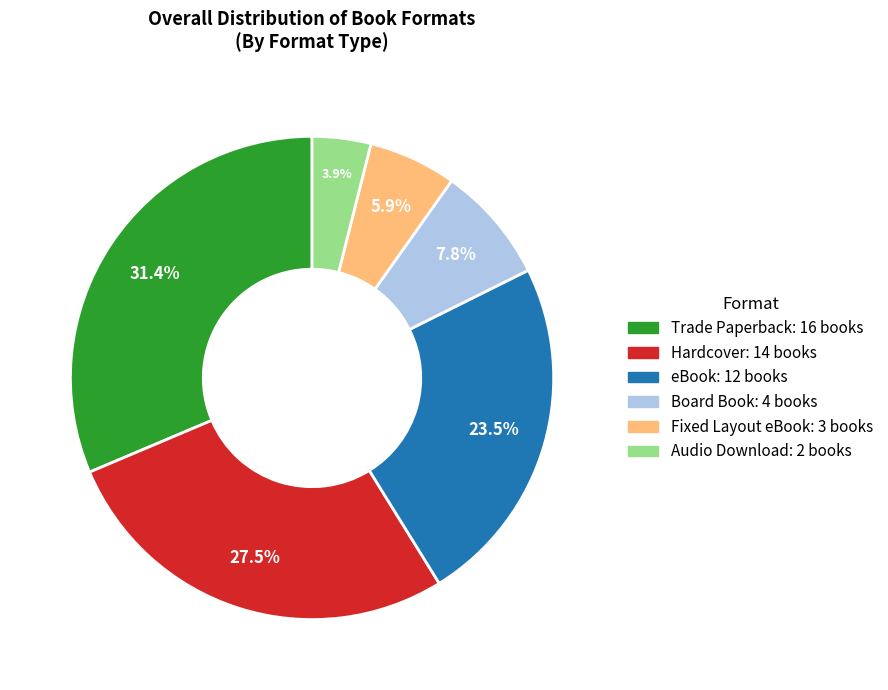

What is the largest slice in the pie chart?

Trade Paperback